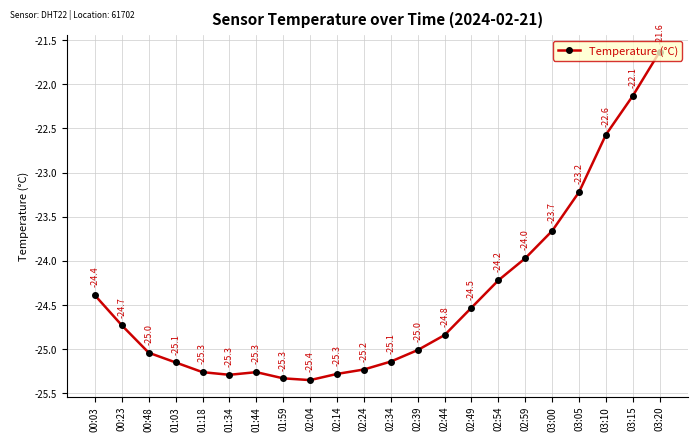

At which category does the chart reach its peak across all series?

03:20